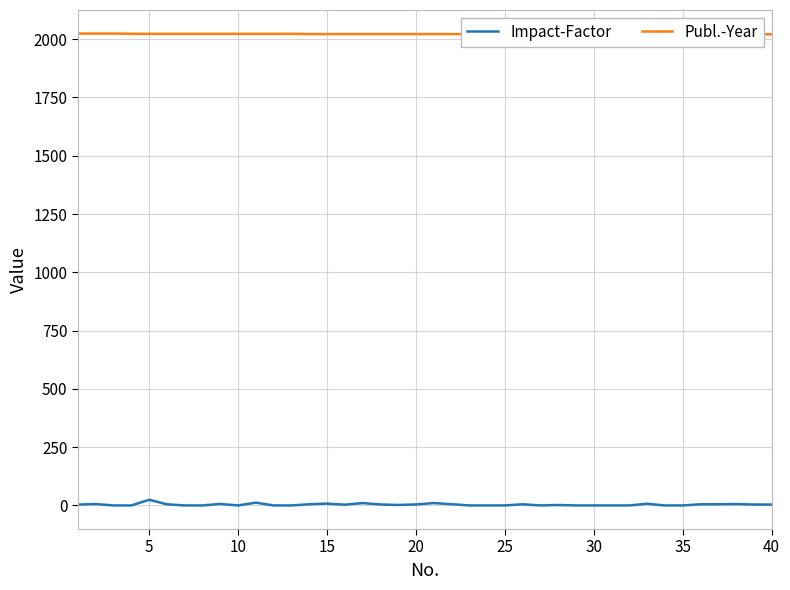

What is the sum of all Impact-Factor values?

146.6